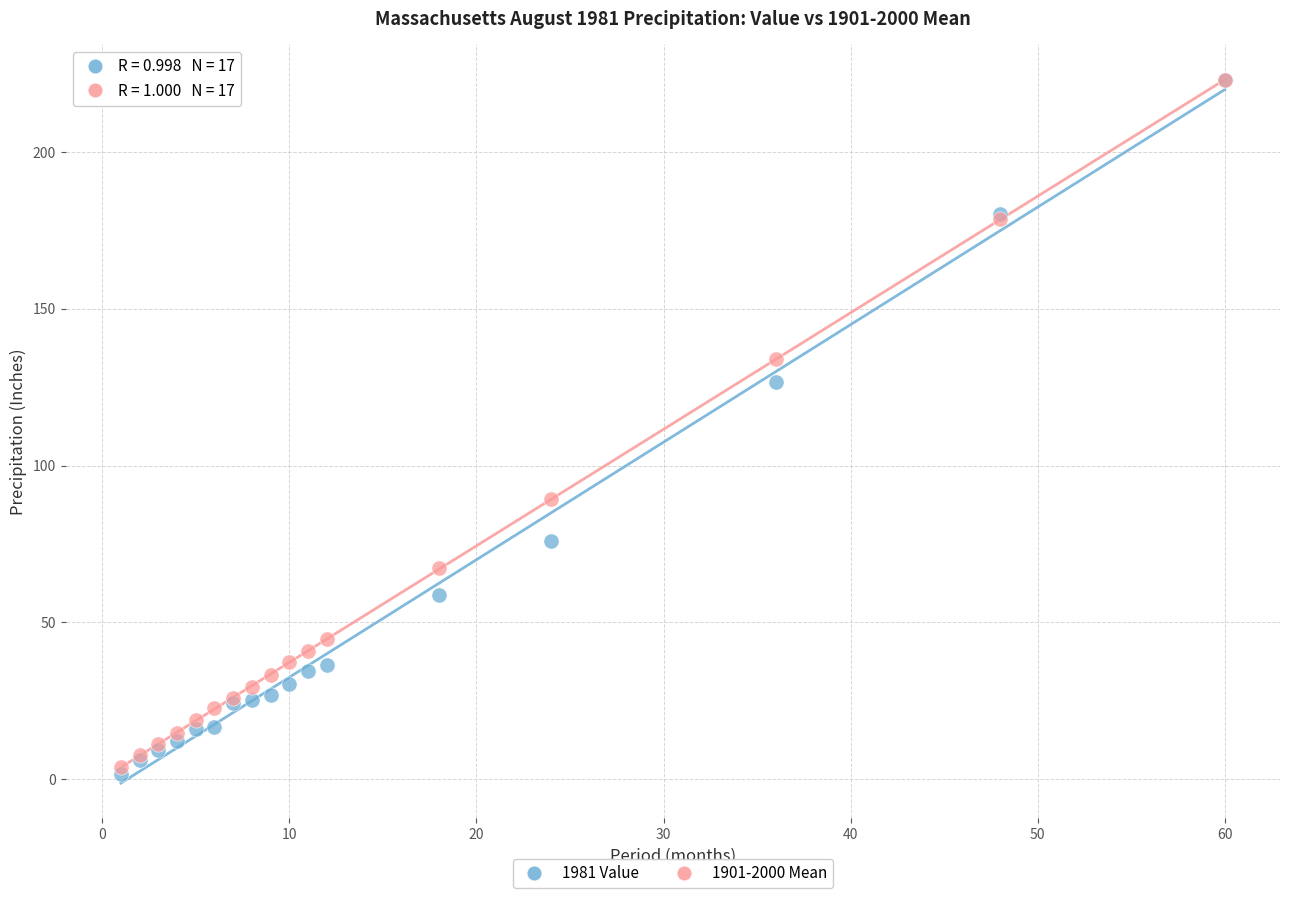

What are all the series names shown in the legend?

1981 Value, 1901-2000 Mean